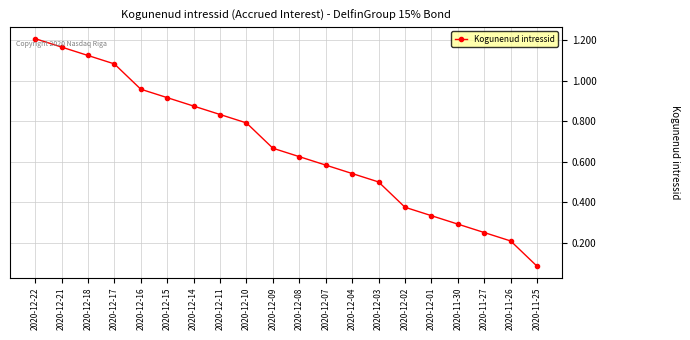

True or false: there are more than 0 points higher than both neighbors.

False